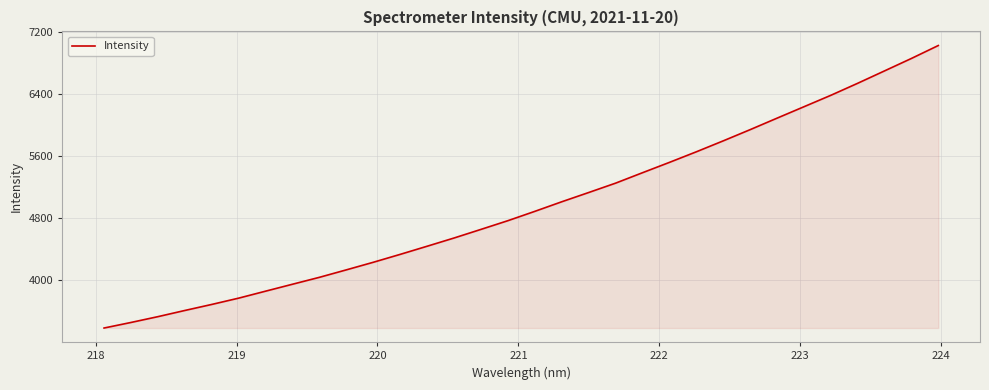

What is the difference between the maximum and minimum values?

3635.5